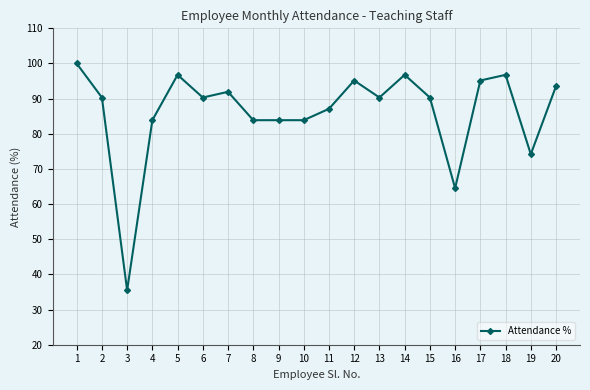

Does the chart display data point markers on the line(s)?

Yes